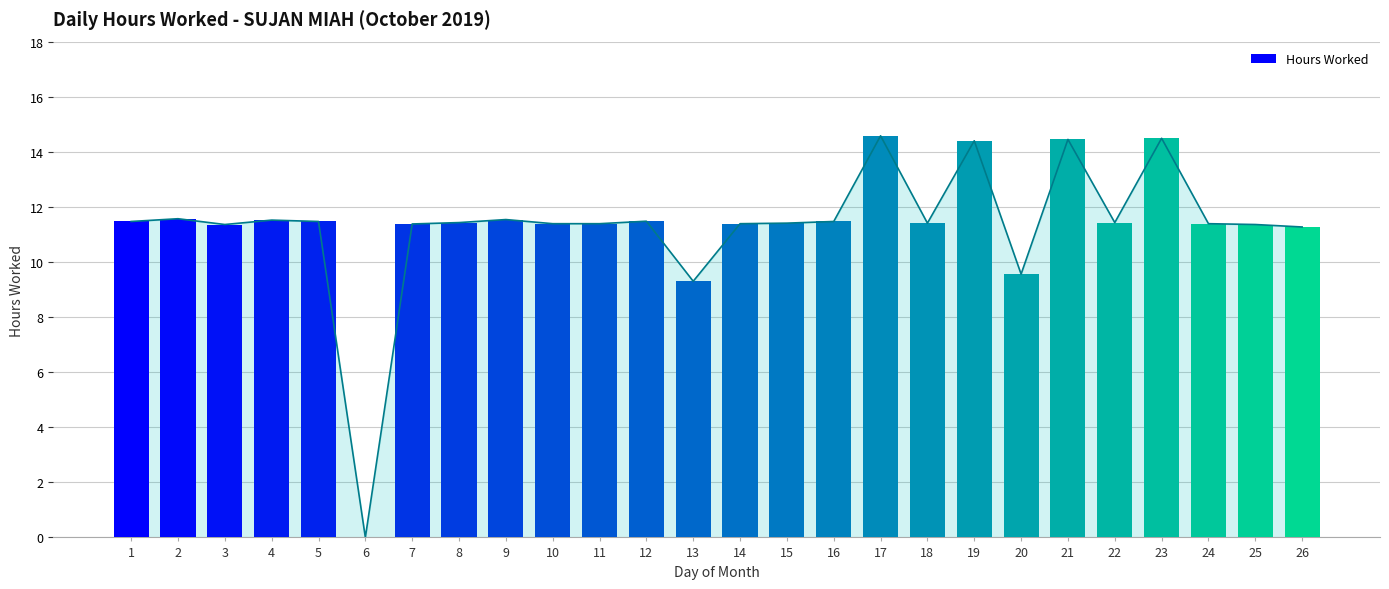

Between 21 and 24, which is larger?

21